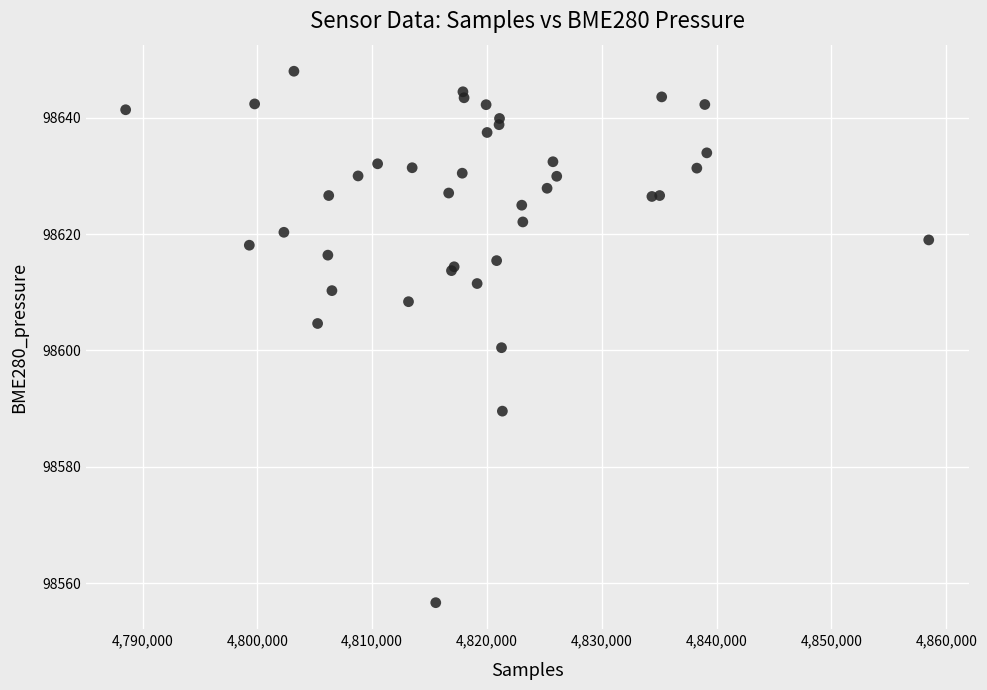

What Y value in the scatter plot is closest to 98602?

98600.5